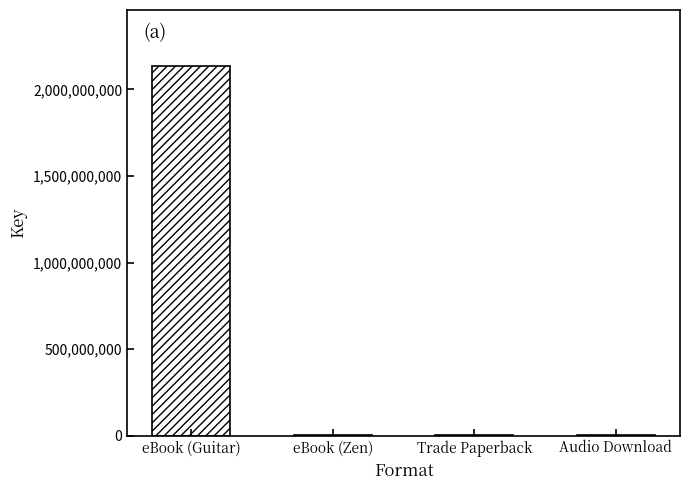

Count the number of categories in the chart.

4